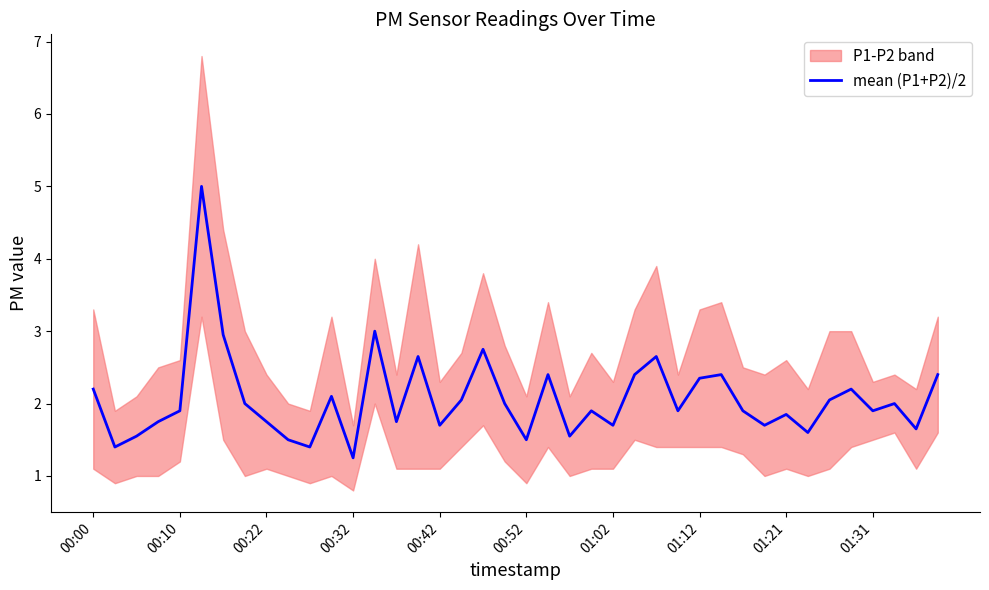

The value of mean (P1+P2)/2 at 00:00 is 2.2. True or false?

True